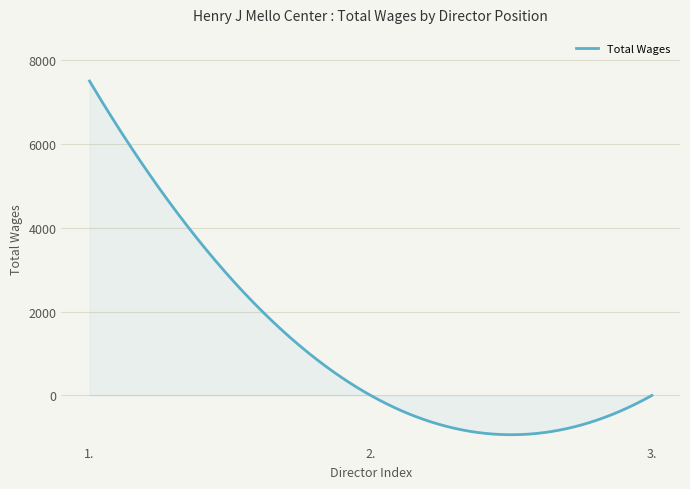

Does the chart display data point markers on the line(s)?

No